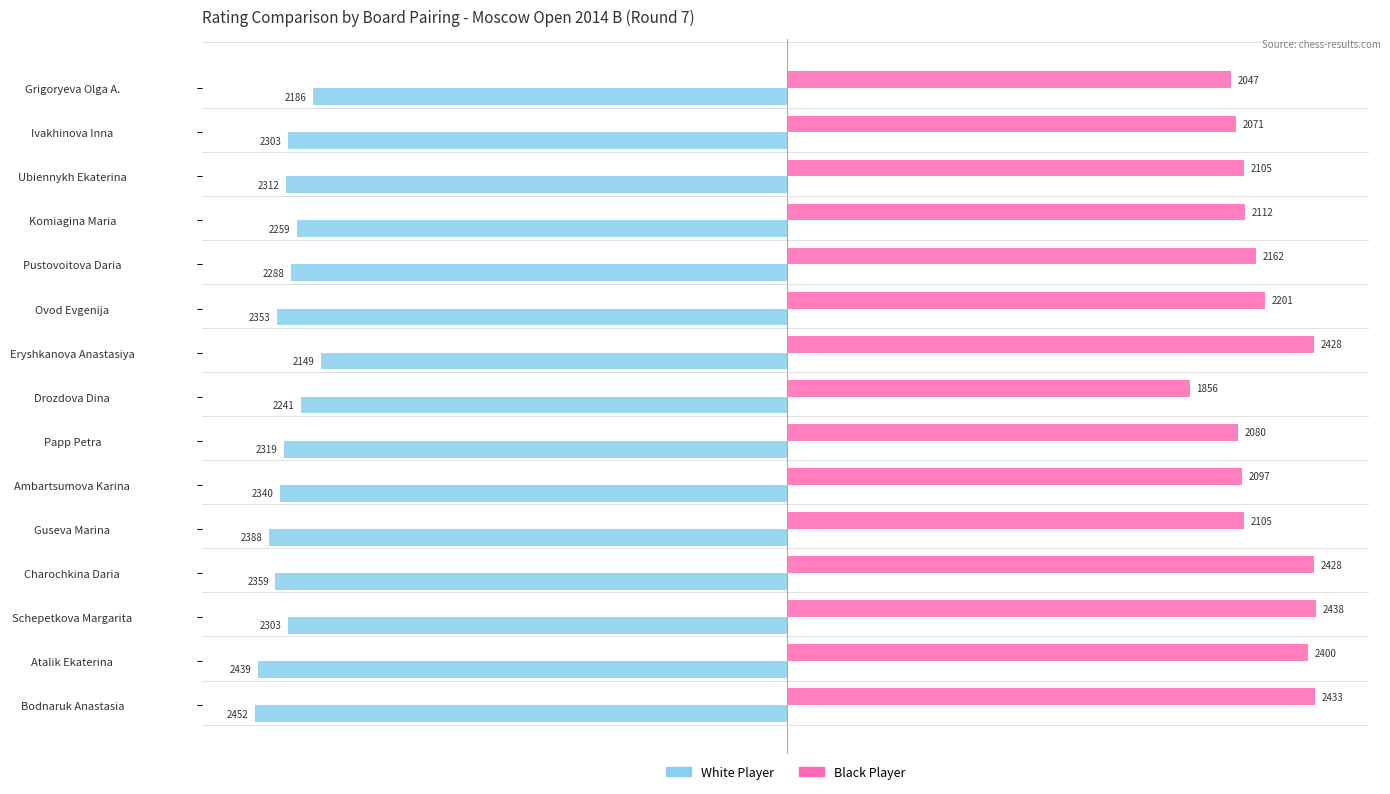

True or false: Black Player has a value of 2080 at Papp Petra.

True